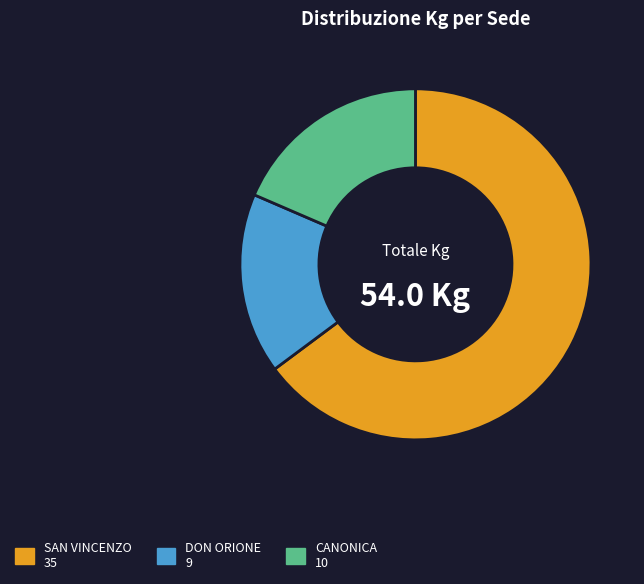

Rank the categories by value from highest to lowest.

SAN VINCENZO, CANONICA, DON ORIONE